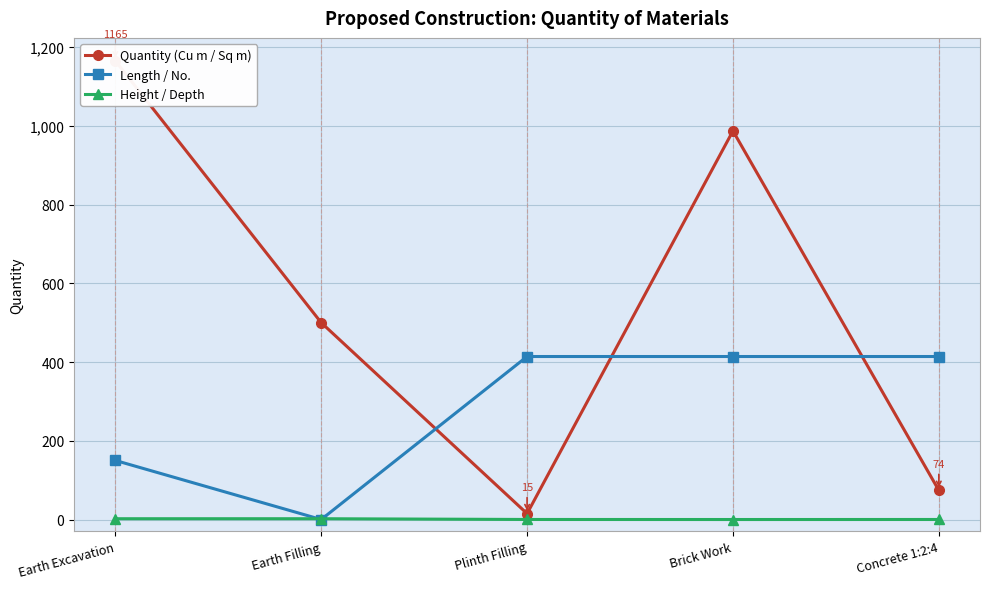

At which category is the sum across all series the highest?

Brick Work